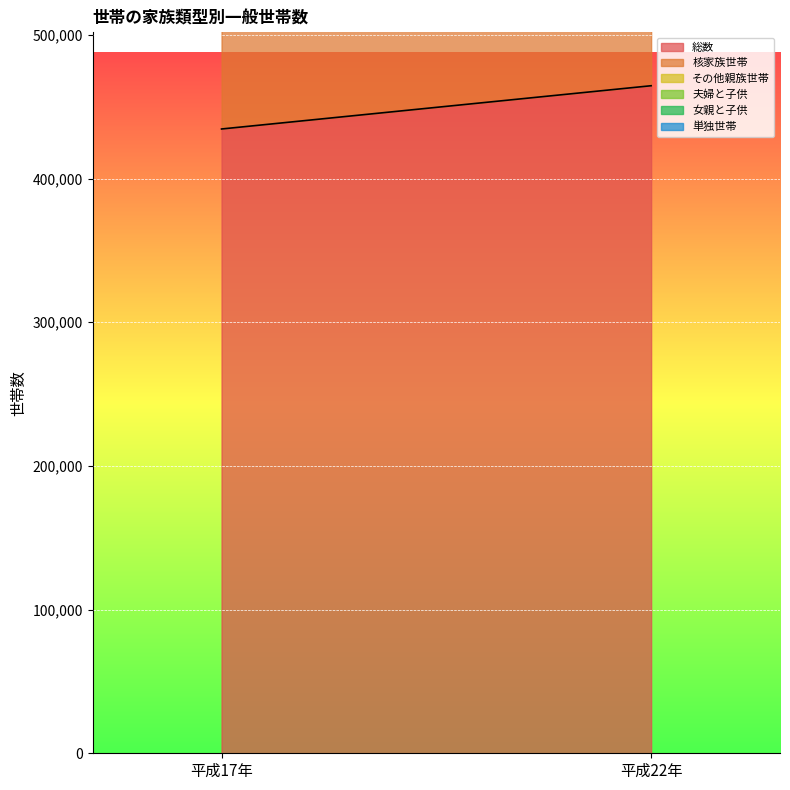

What is the label of the 2nd point from the left?

平成22年